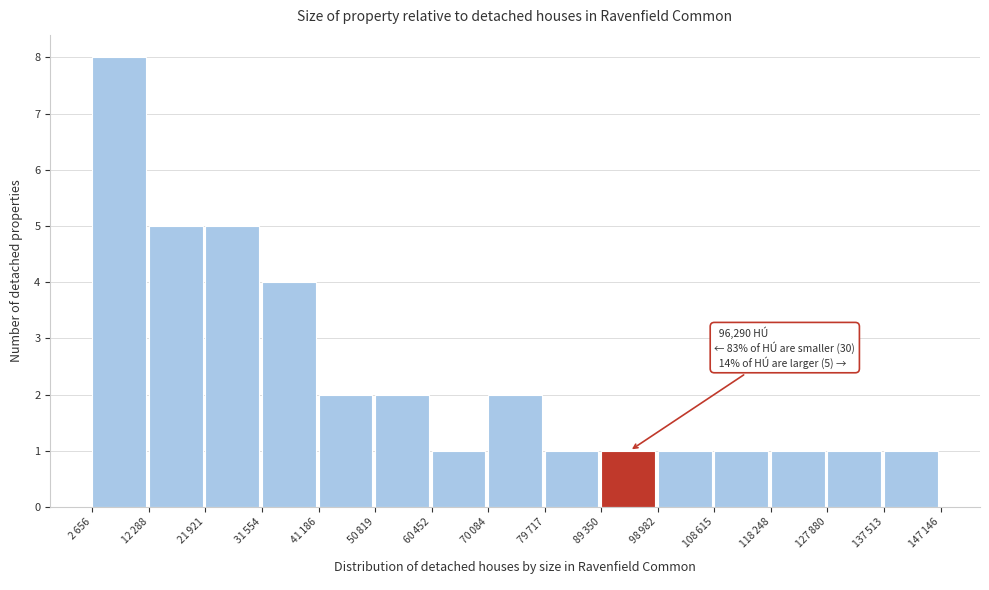

Reading left to right, transcribe all the data shown in this chart.

8	5	5	4	2	2	1	2	1	1	1	1	1	1	1